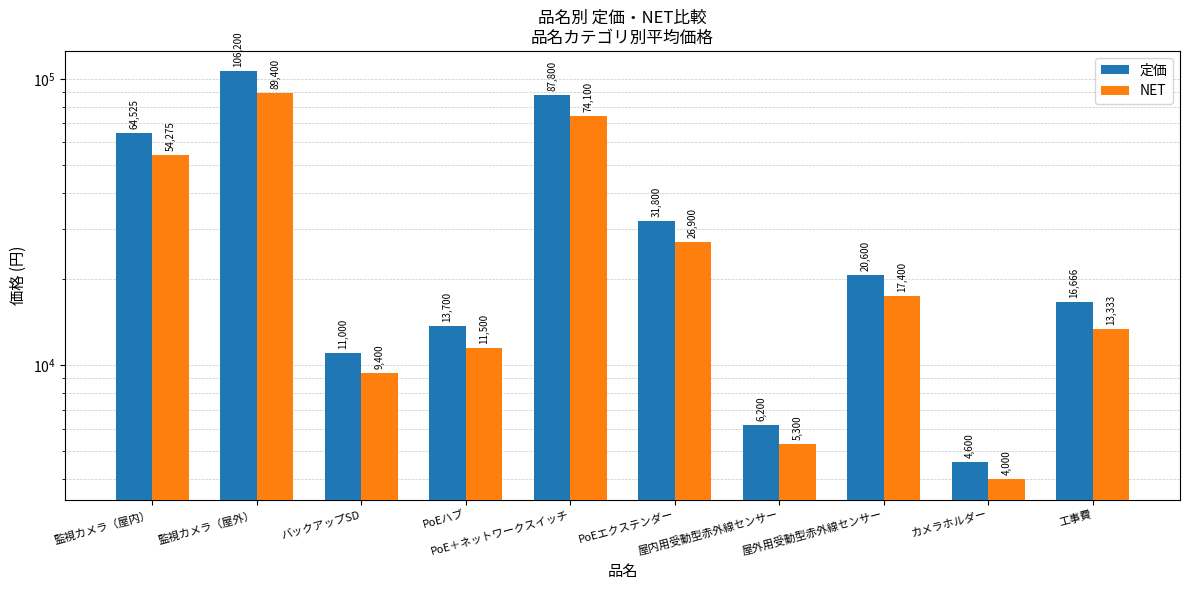

Reading right to left, list all the values displayed in this chart.

定価: 工事費=16666	カメラホルダー=4600	屋外用受動型赤外線センサー=20600	屋内用受動型赤外線センサー=6200	PoEエクステンダー=31800	PoE＋ネットワークスイッチ=87800	PoEハブ=13700	バックアップSD=11000	監視カメラ（屋外）=106200	監視カメラ（屋内）=64525
NET: 工事費=13333	カメラホルダー=4000	屋外用受動型赤外線センサー=17400	屋内用受動型赤外線センサー=5300	PoEエクステンダー=26900	PoE＋ネットワークスイッチ=74100	PoEハブ=11500	バックアップSD=9400	監視カメラ（屋外）=89400	監視カメラ（屋内）=54275